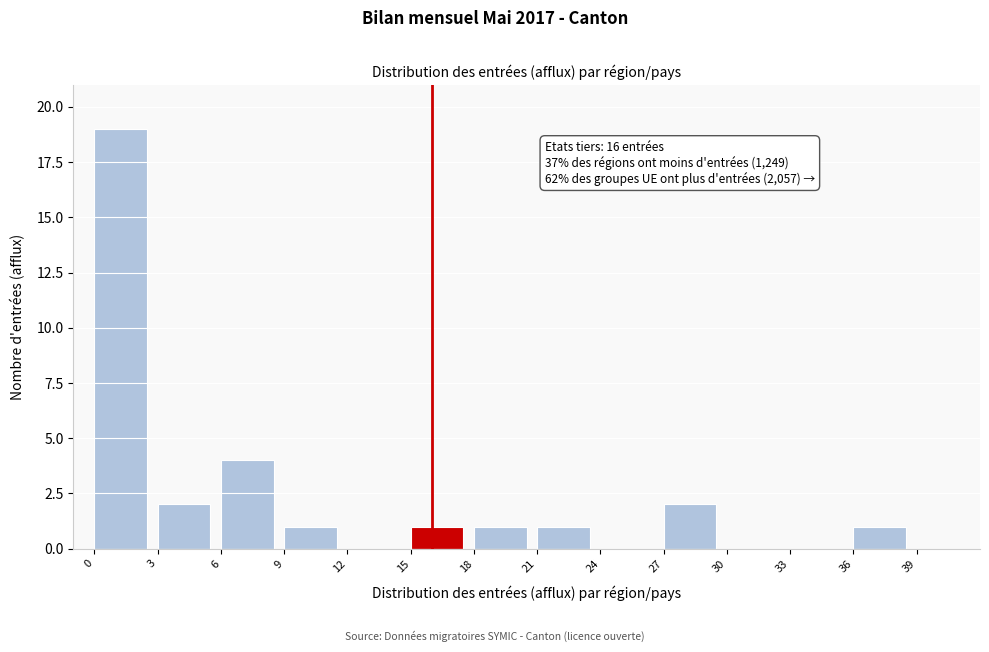

Reading left to right, transcribe all the data shown in this chart.

0=19	3=2	6=4	9=1	12=0	15=1	18=1	21=1	24=0	27=2	30=0	33=0	36=1	39=0